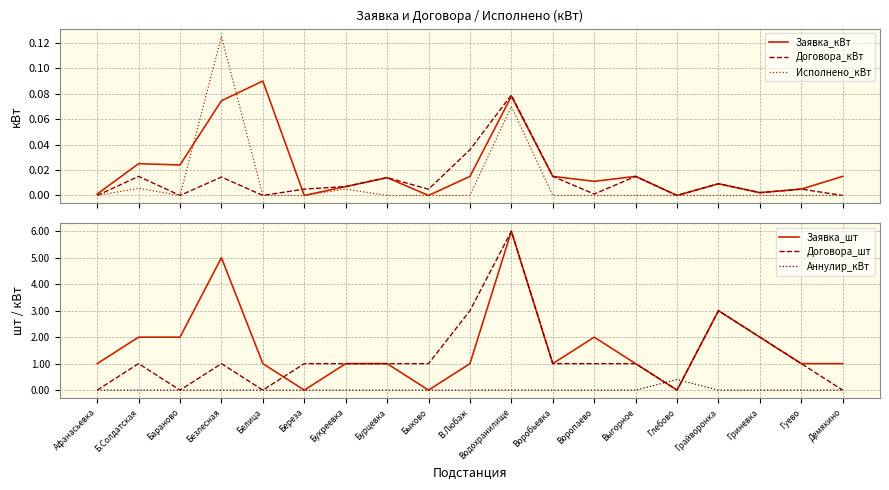

Is the value of Исполнено_кВт at Воропаево greater than the value of Аннулир_кВт at Воробьевка?

No